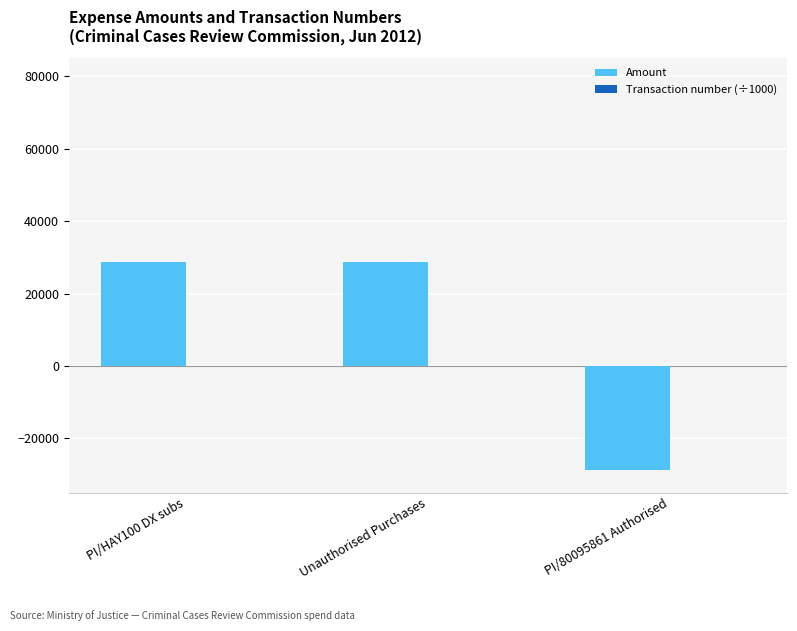

What is the sum of all Amount values?

28847.6